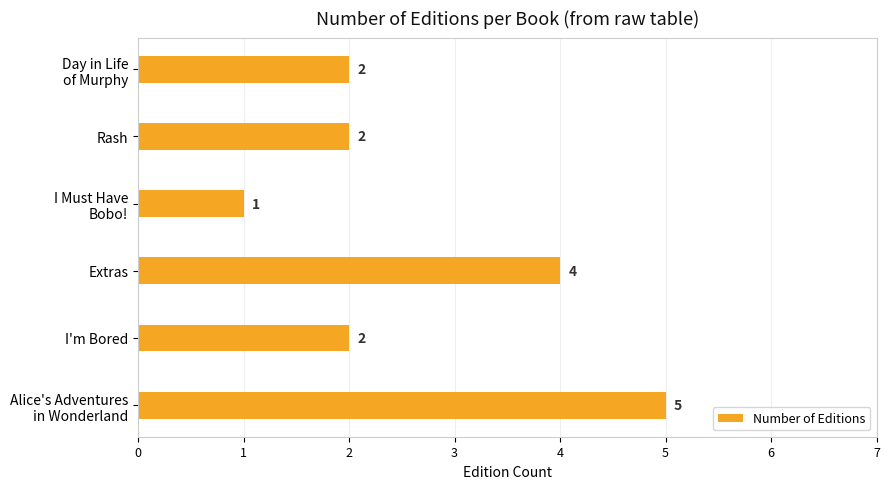

How many values are between 2 and 4?

4